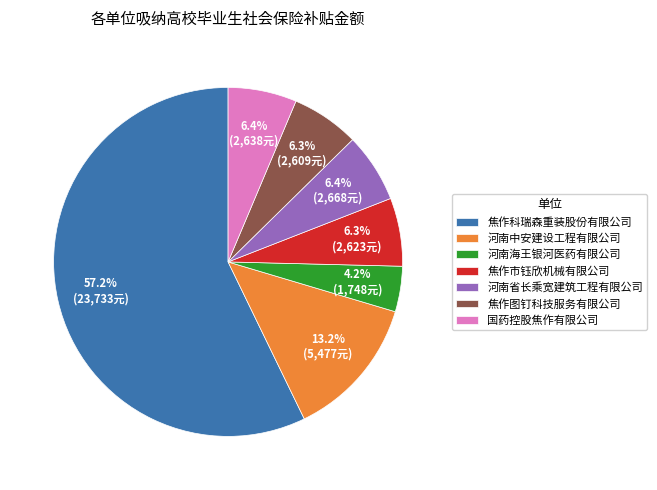

Which slice is the smallest?

河南海王银河医药有限公司